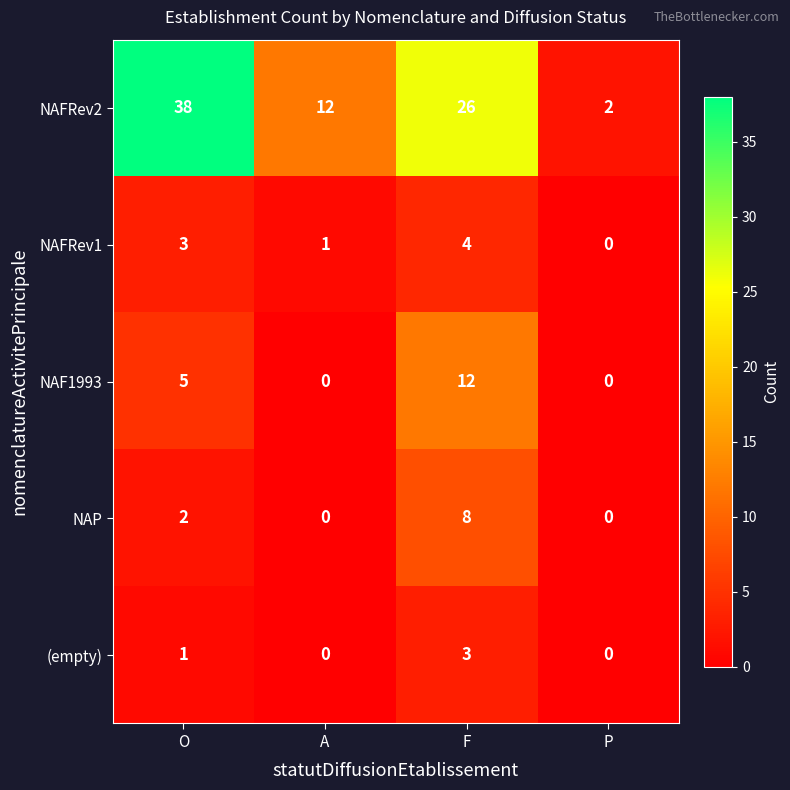

Which series has the largest total across all categories?

NAFRev2